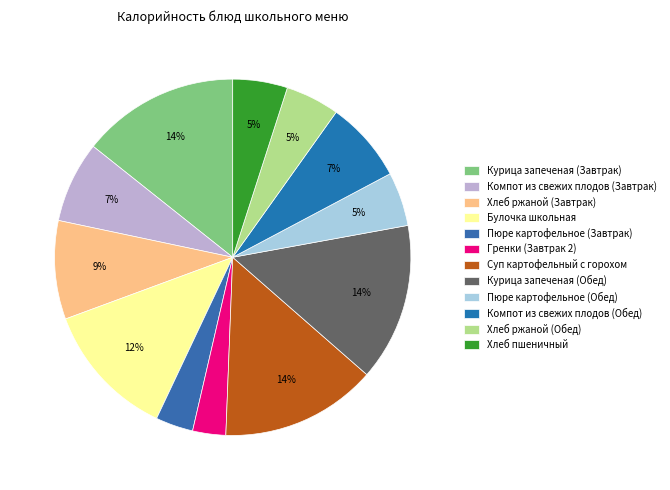

True or false: Хлеб ржаной (Завтрак) accounts for 9% of the total.

True